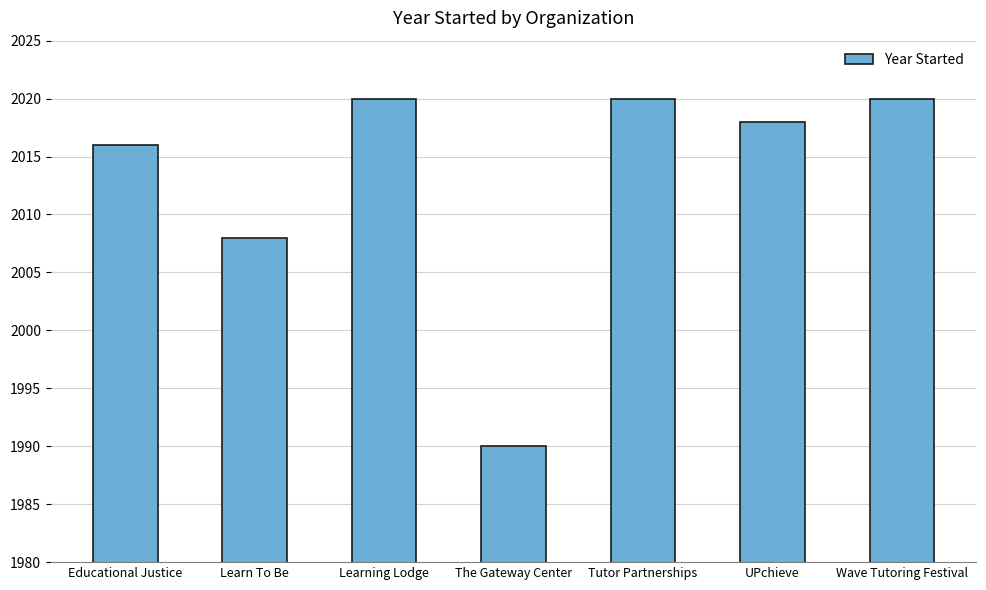

What is the difference between the maximum and second lowest values?

12